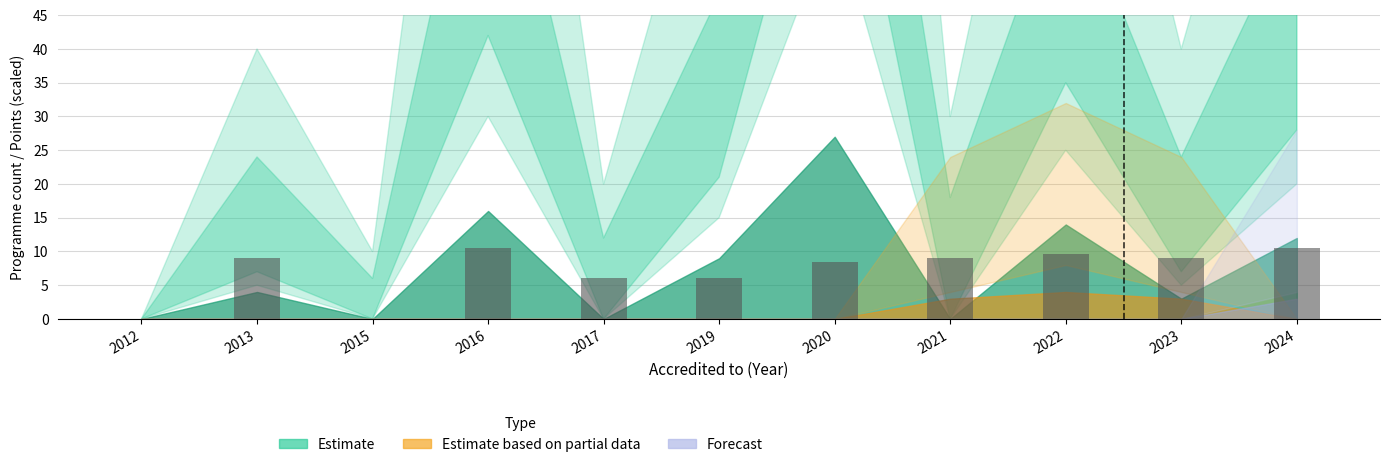

The value at 2012 is 4.0. True or false?

False